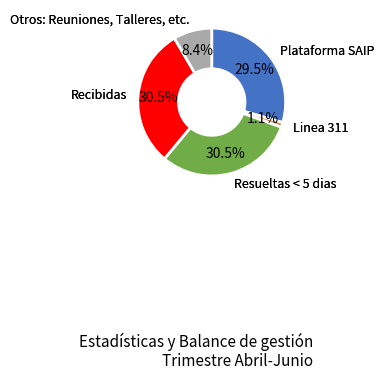

Combined, what portion of the pie is Linea 311 and Resueltas < 5 dias?

31.6%